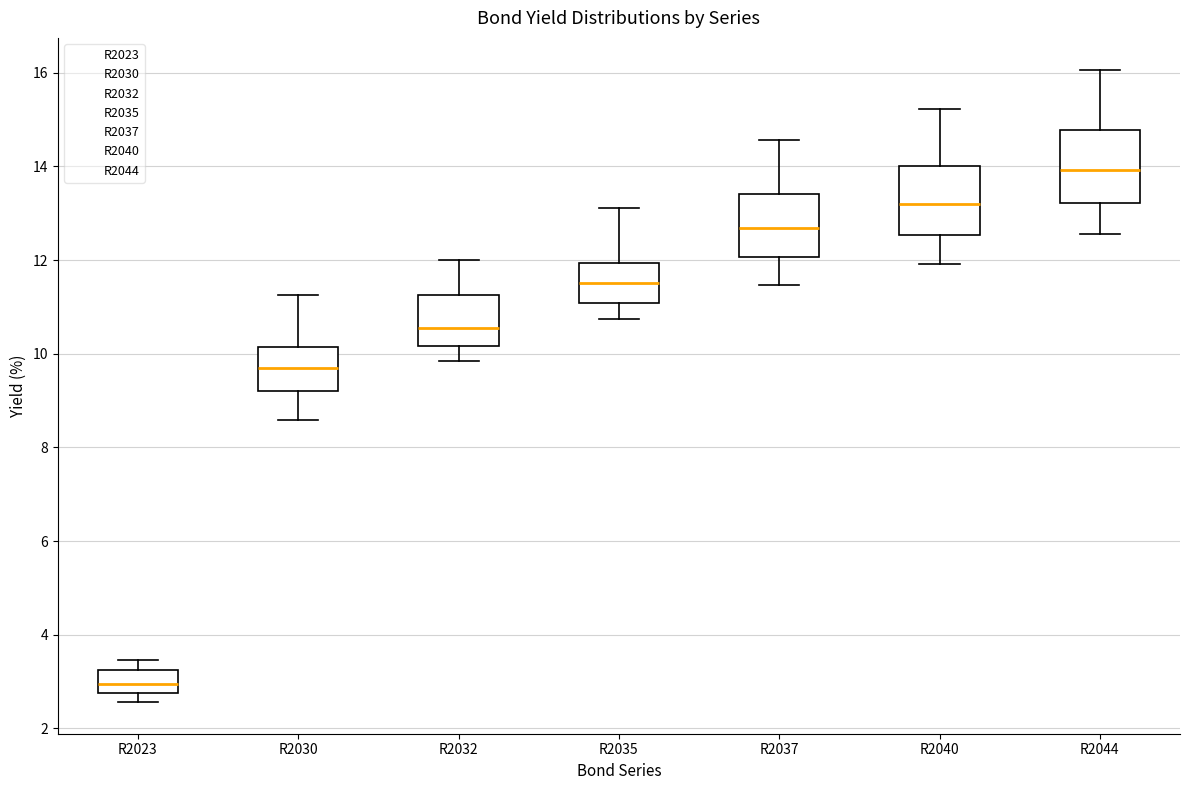

Reading left to right, read every box against the y-axis: the position of its median line, the range the box covers, and the ends of its whiskers. The values are not printed on the chart, so give them approximately, as read against the axis.

R2023: median 3.0, box 2.8 to 3.2, whiskers 2.6 to 3.4
R2030: median 9.6, box 9.2 to 10.2, whiskers 8.6 to 11.2
R2032: median 10.6, box 10.2 to 11.2, whiskers 9.8 to 12.0
R2035: median 11.6, box 11.0 to 12.0, whiskers 10.8 to 13.2
R2037: median 12.6, box 12.0 to 13.4, whiskers 11.4 to 14.6
R2040: median 13.2, box 12.6 to 14.0, whiskers 12.0 to 15.2
R2044: median 14.0, box 13.2 to 14.8, whiskers 12.6 to 16.0